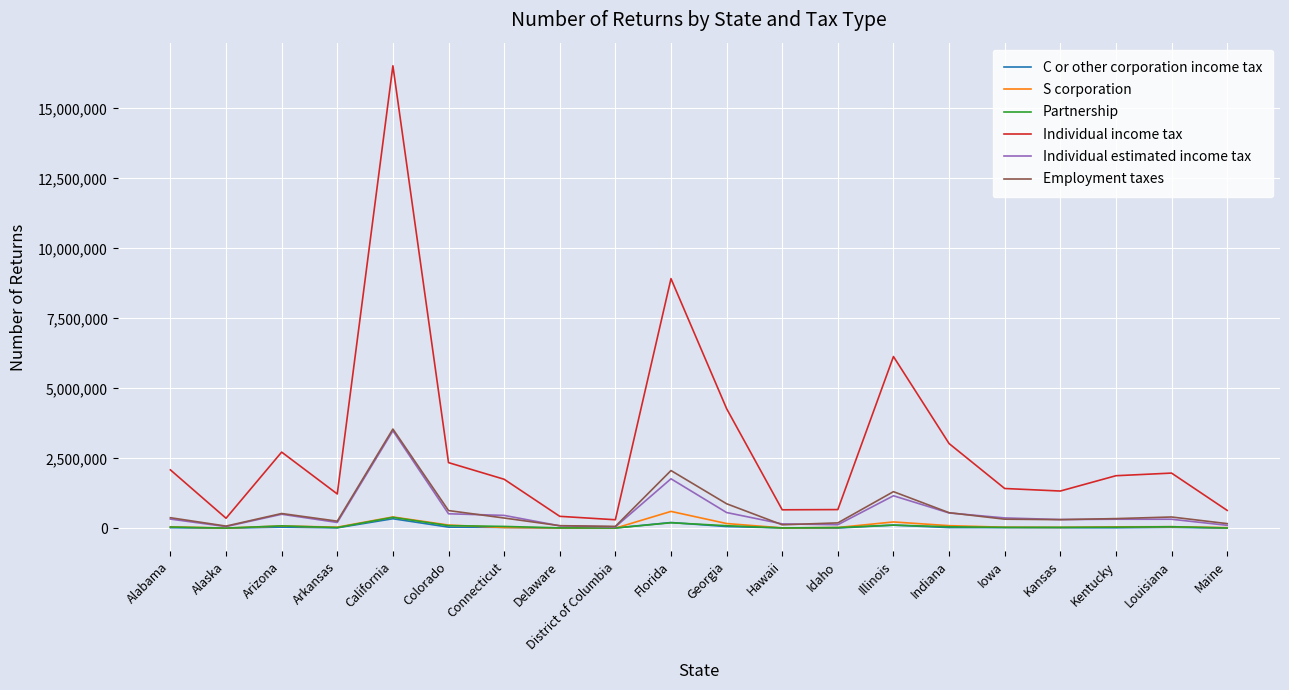

Is it true that Individual estimated income tax equals 547777 at Indiana?

True